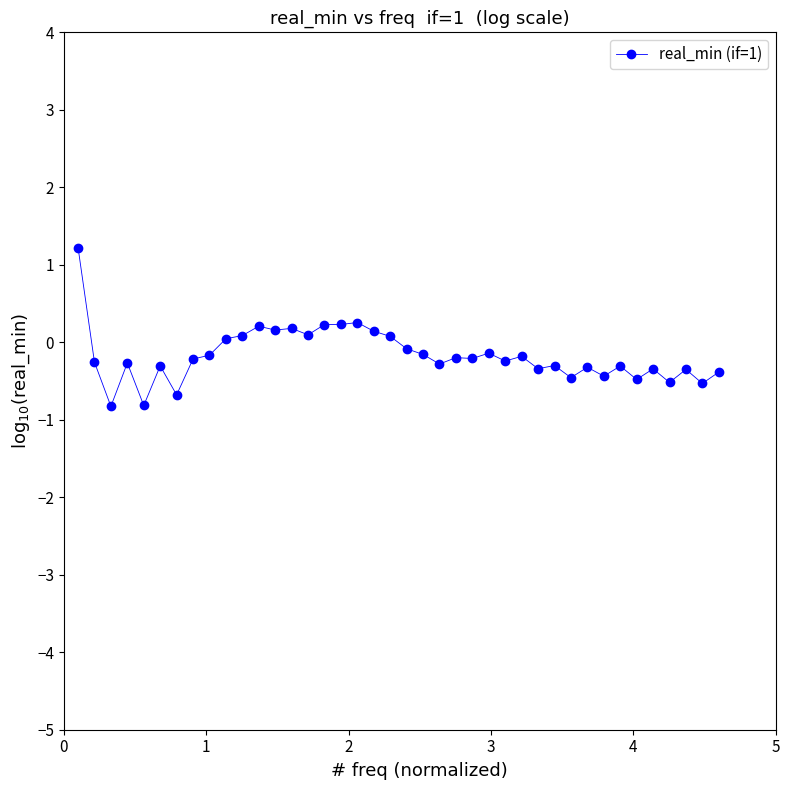

What is the smallest value displayed?

-0.8